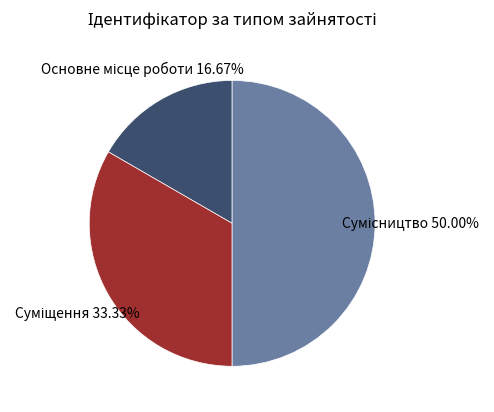

How many segments does this pie chart have?

3